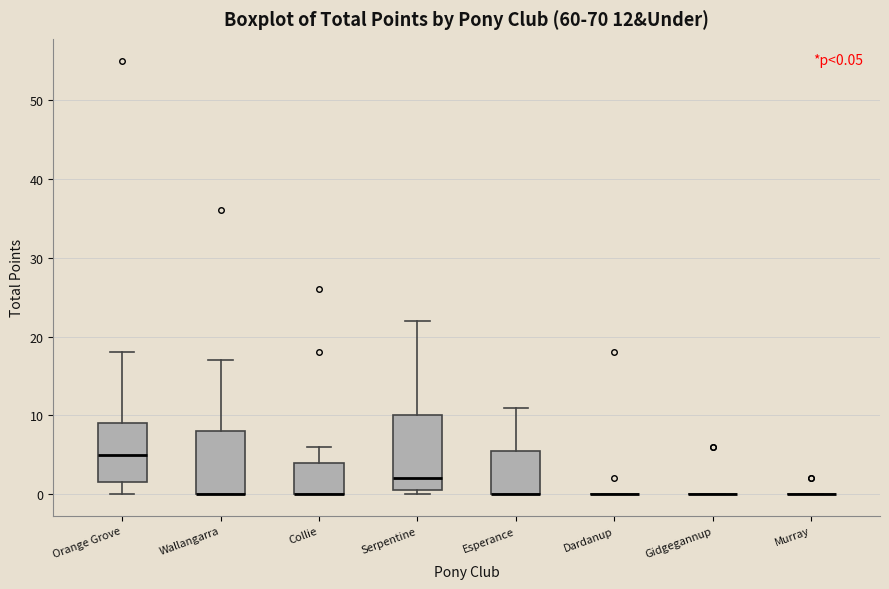

Which box is the tallest, from its lower edge to its upper edge?

Serpentine